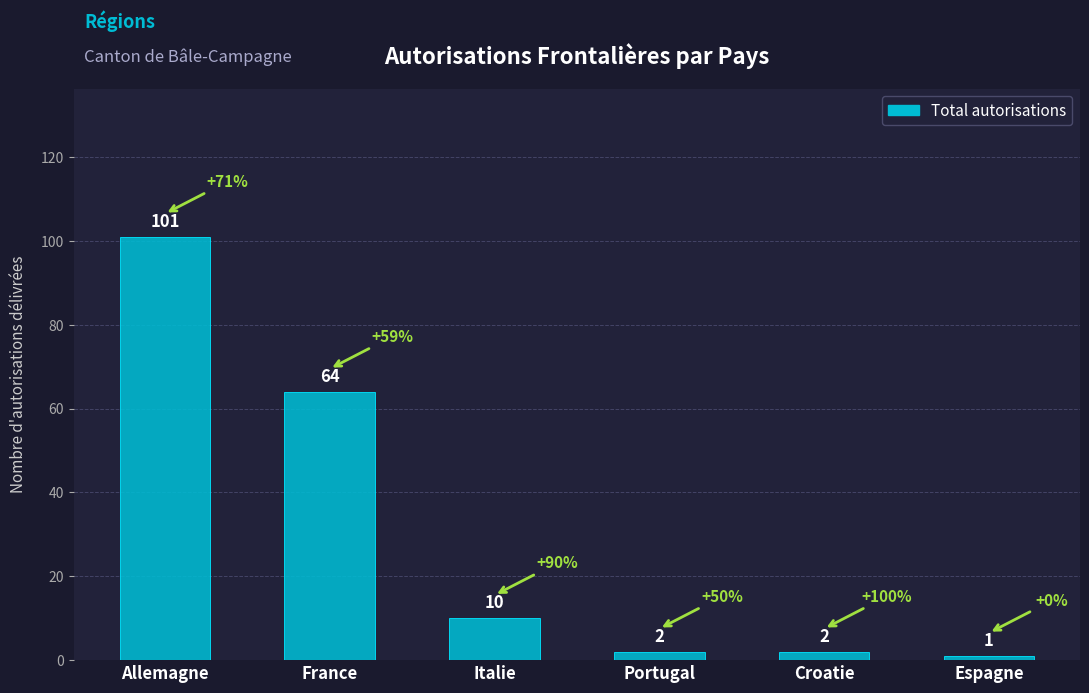

What is the maximum value shown in the chart?

101